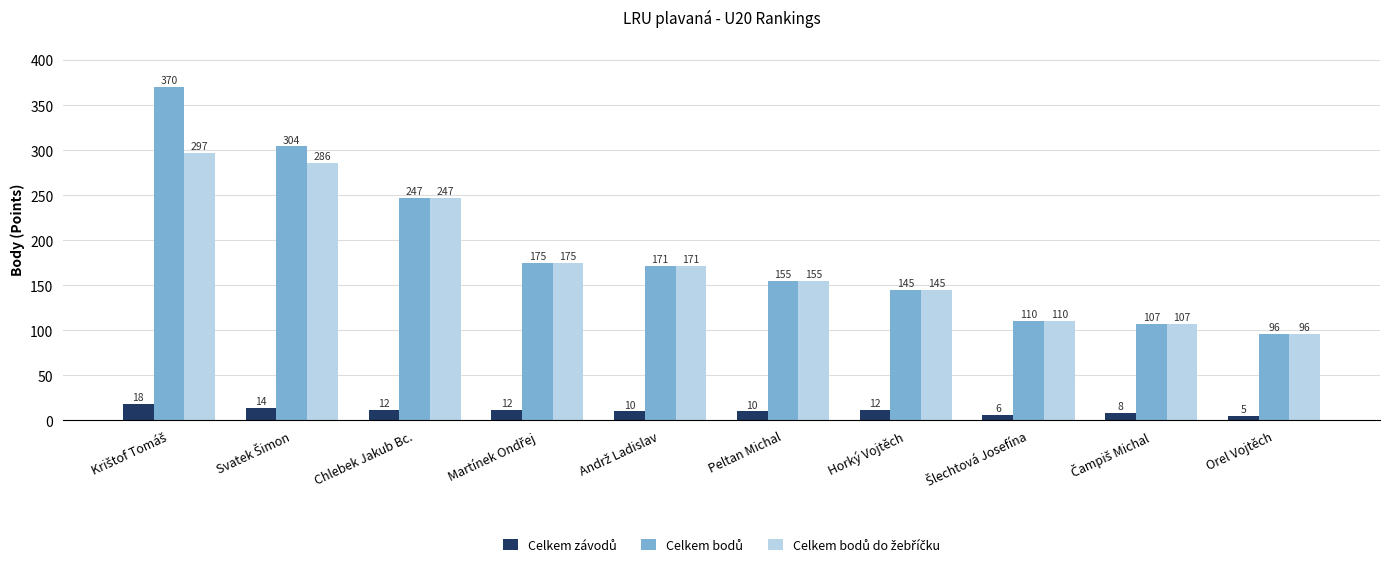

What is the total value across all series at Orel Vojtěch?

197